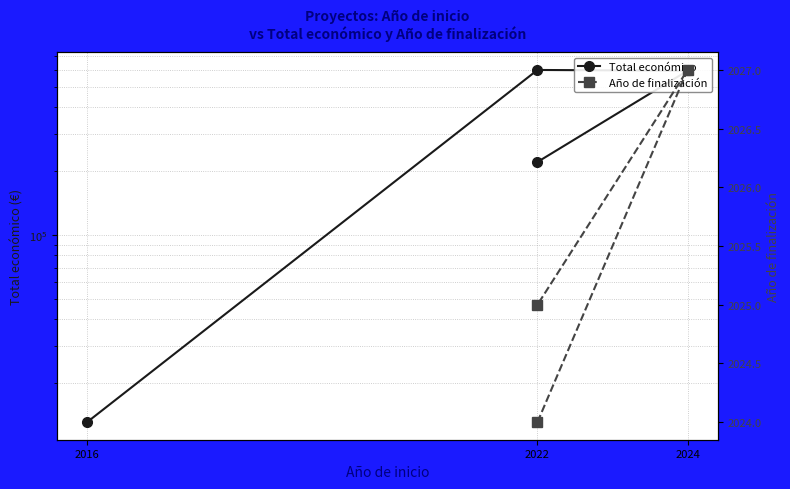

Rank the categories by value from lowest to highest.

2016, 2022, 2024, 2022